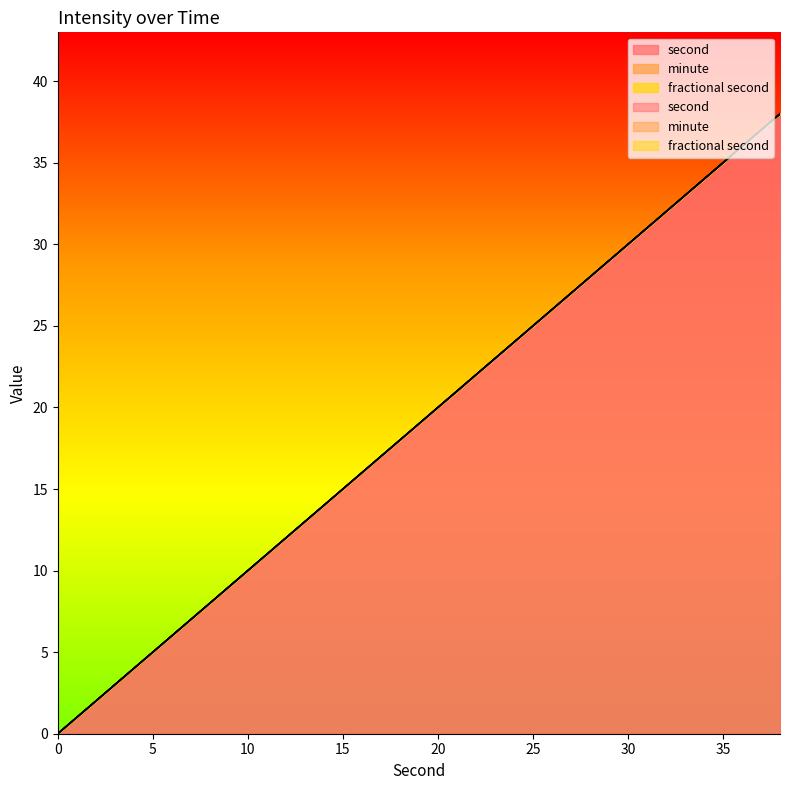

True or false: second and fractional second intersect in this chart.

False